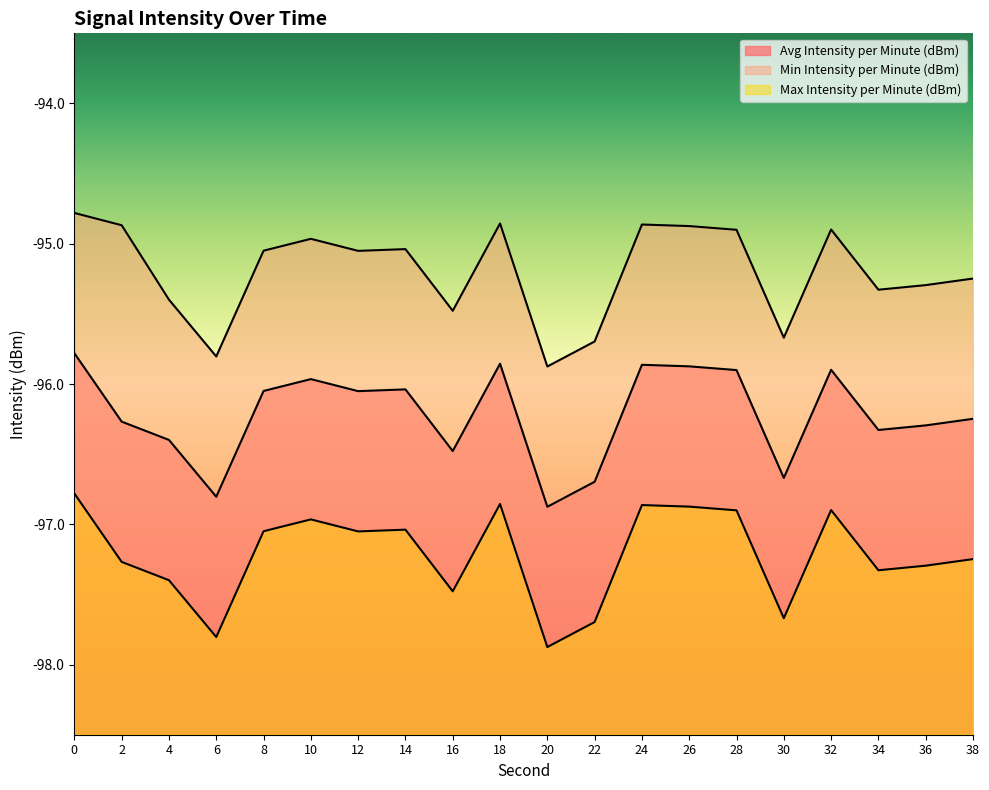

Does the chart display data point markers on the line(s)?

No